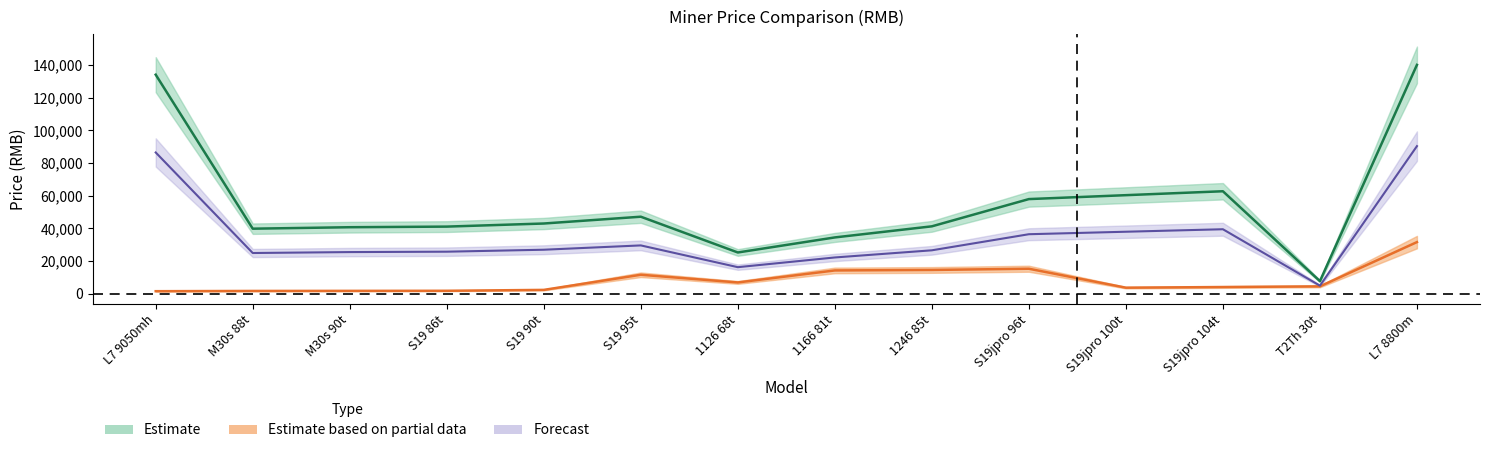

What is the label of the 2nd point from the left?

M30s 88t